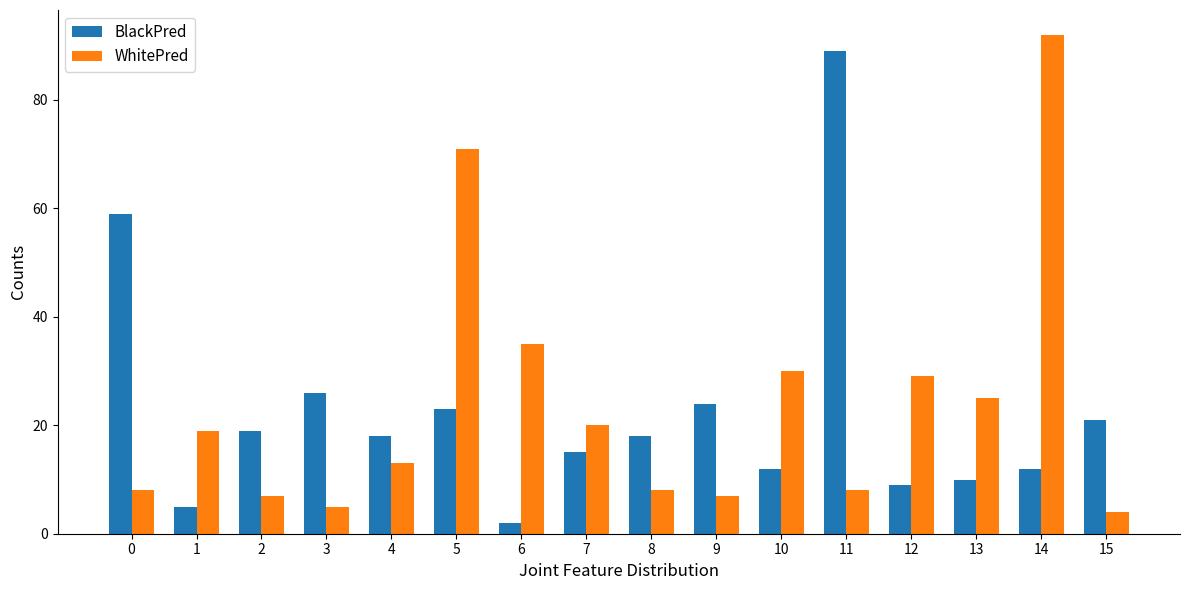

What are all the series names shown in the legend?

BlackPred, WhitePred